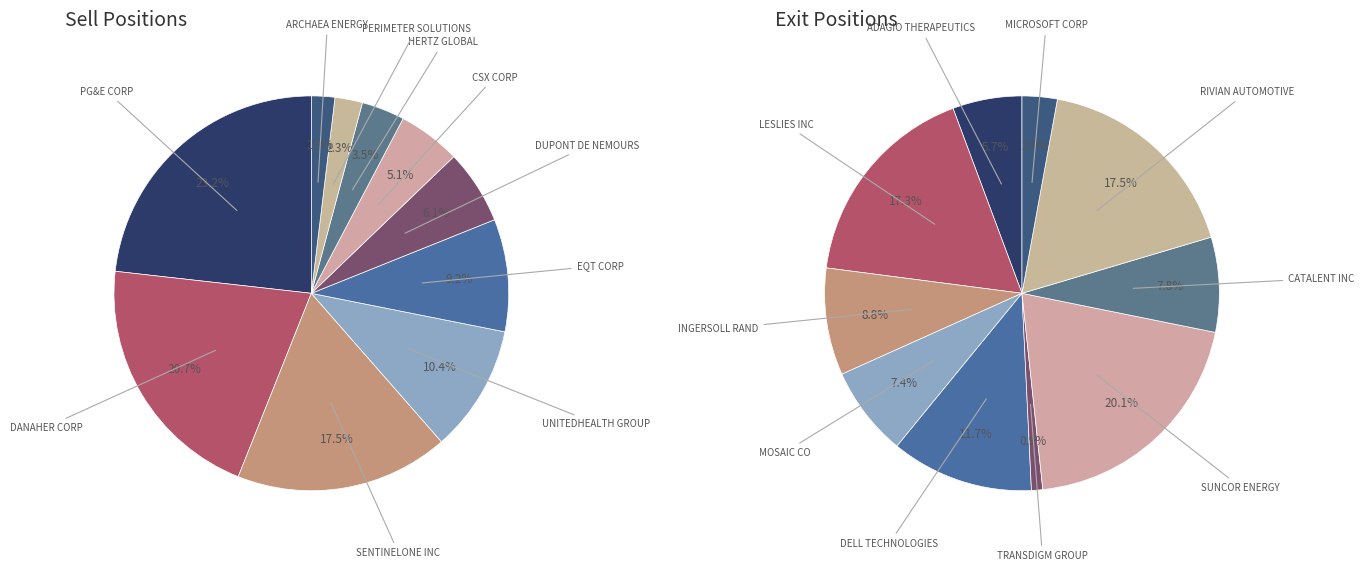

To the nearest percent, what is the difference between the largest and smallest slice percentages?

21%